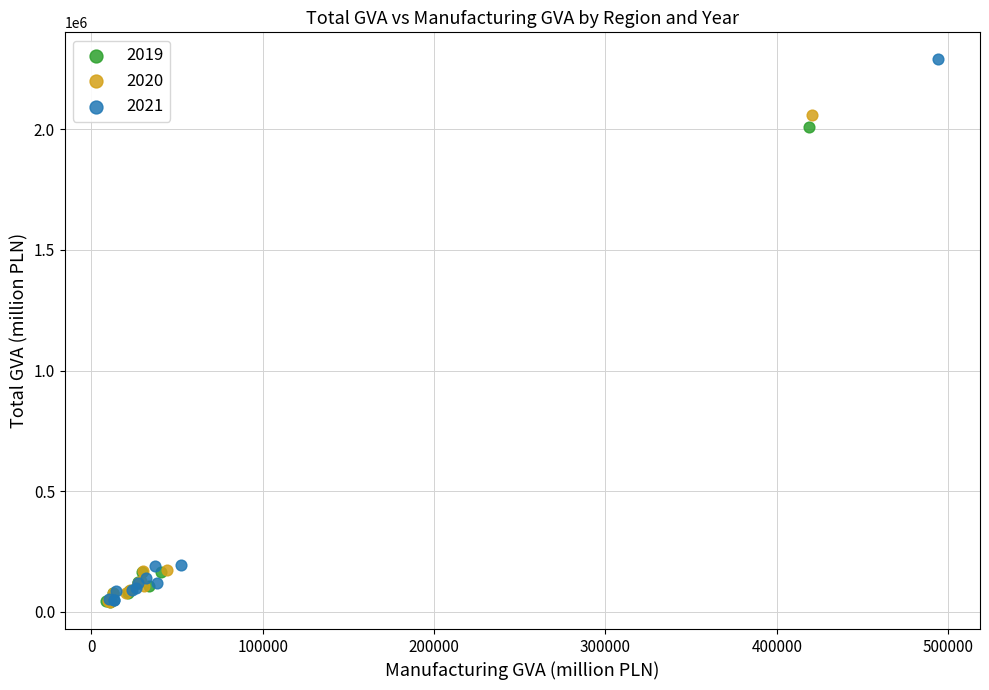

Which series reaches the maximum Y coordinate?

2021